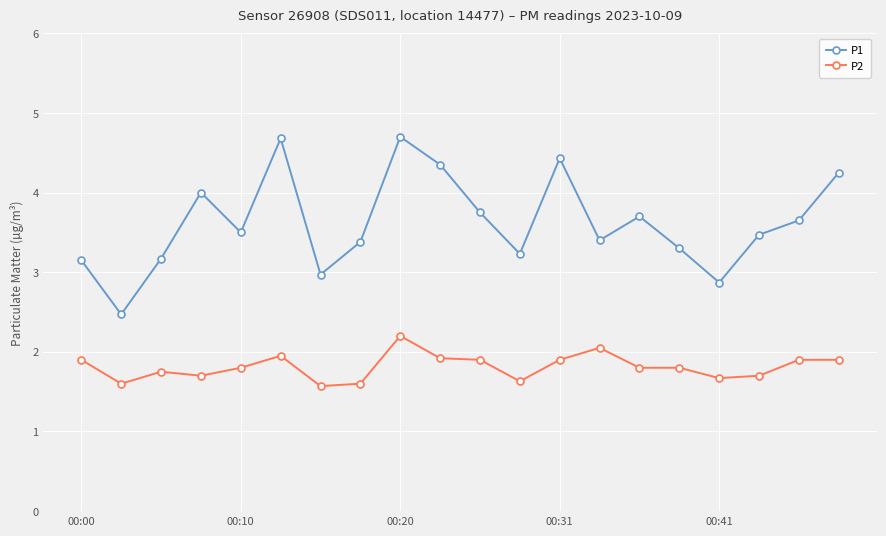

What is the difference between the second highest and second lowest values in the P1 series?

1.8